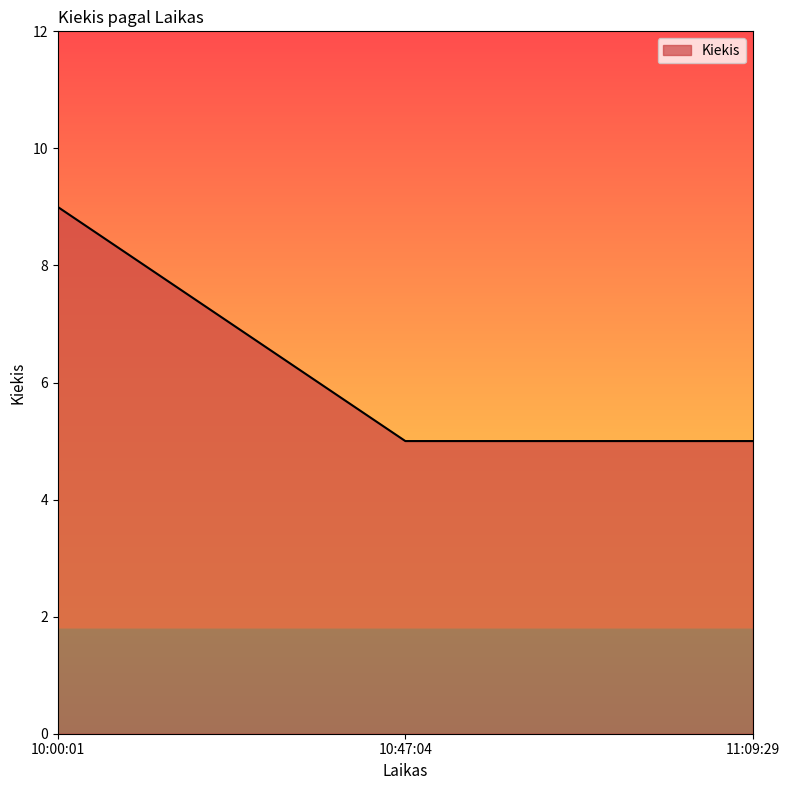

Approximately how many times larger is the value at 10:00:01 compared to 10:47:04?

1.8